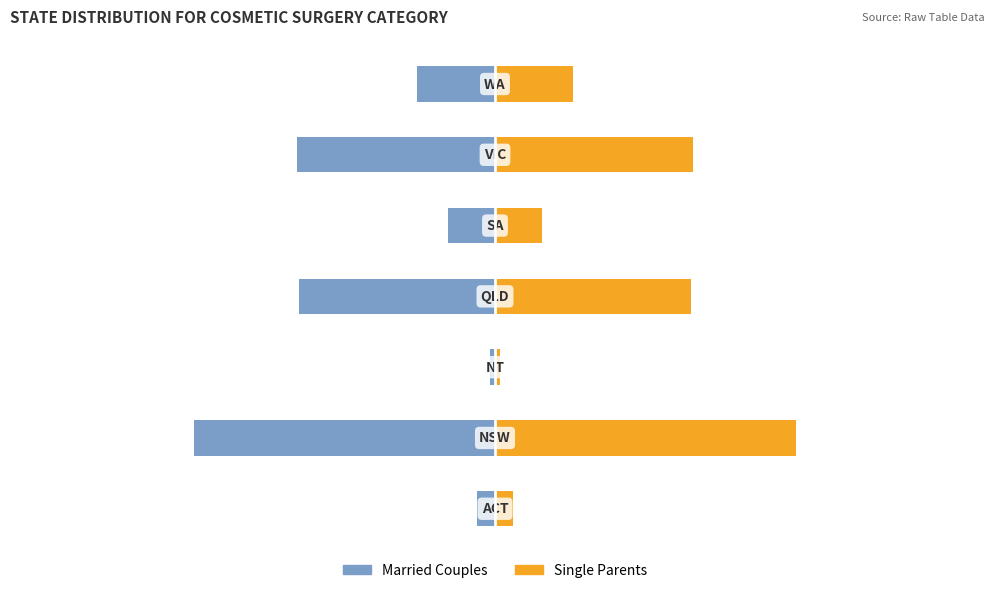

What is the difference between the maximum and minimum values in the Single Parents series?

33.5